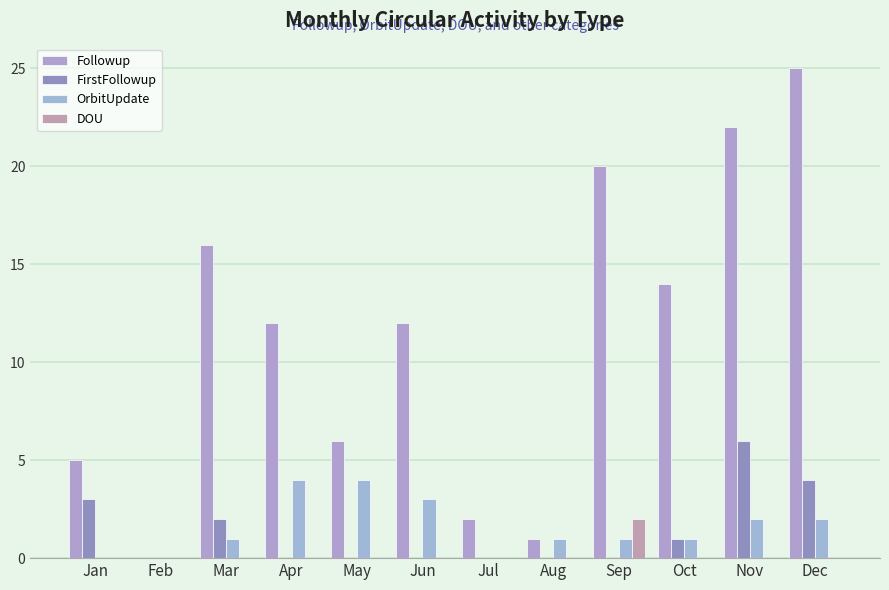

How many data points does each series have?

12